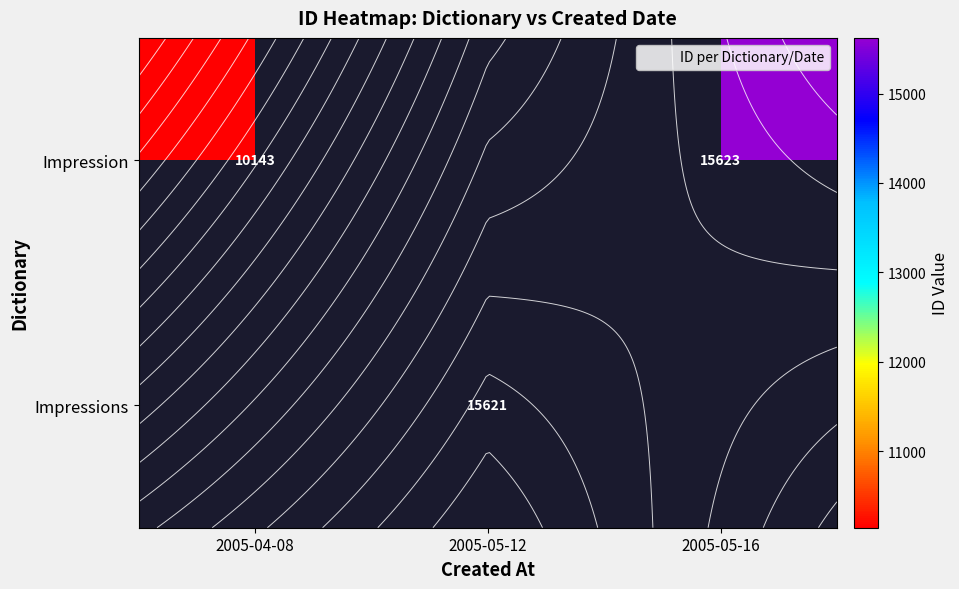

What is the smallest value displayed?

10143.0